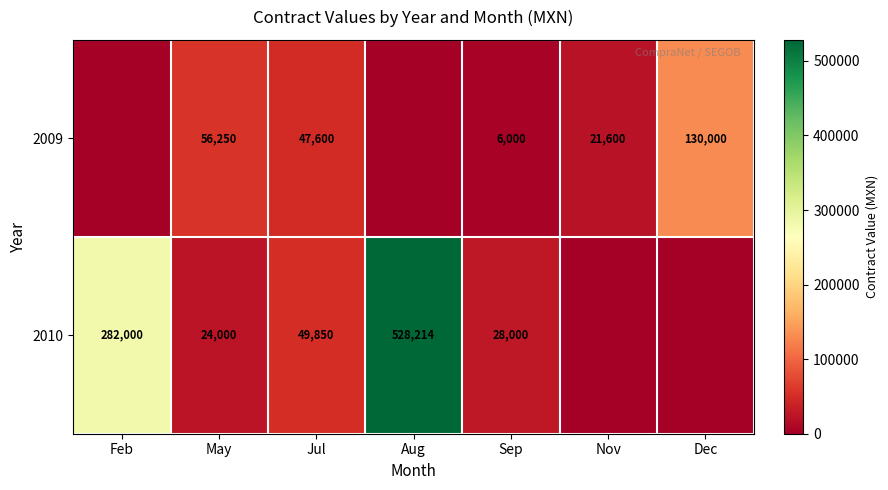

What is the difference between the 2010 values at May and Jul?

25850